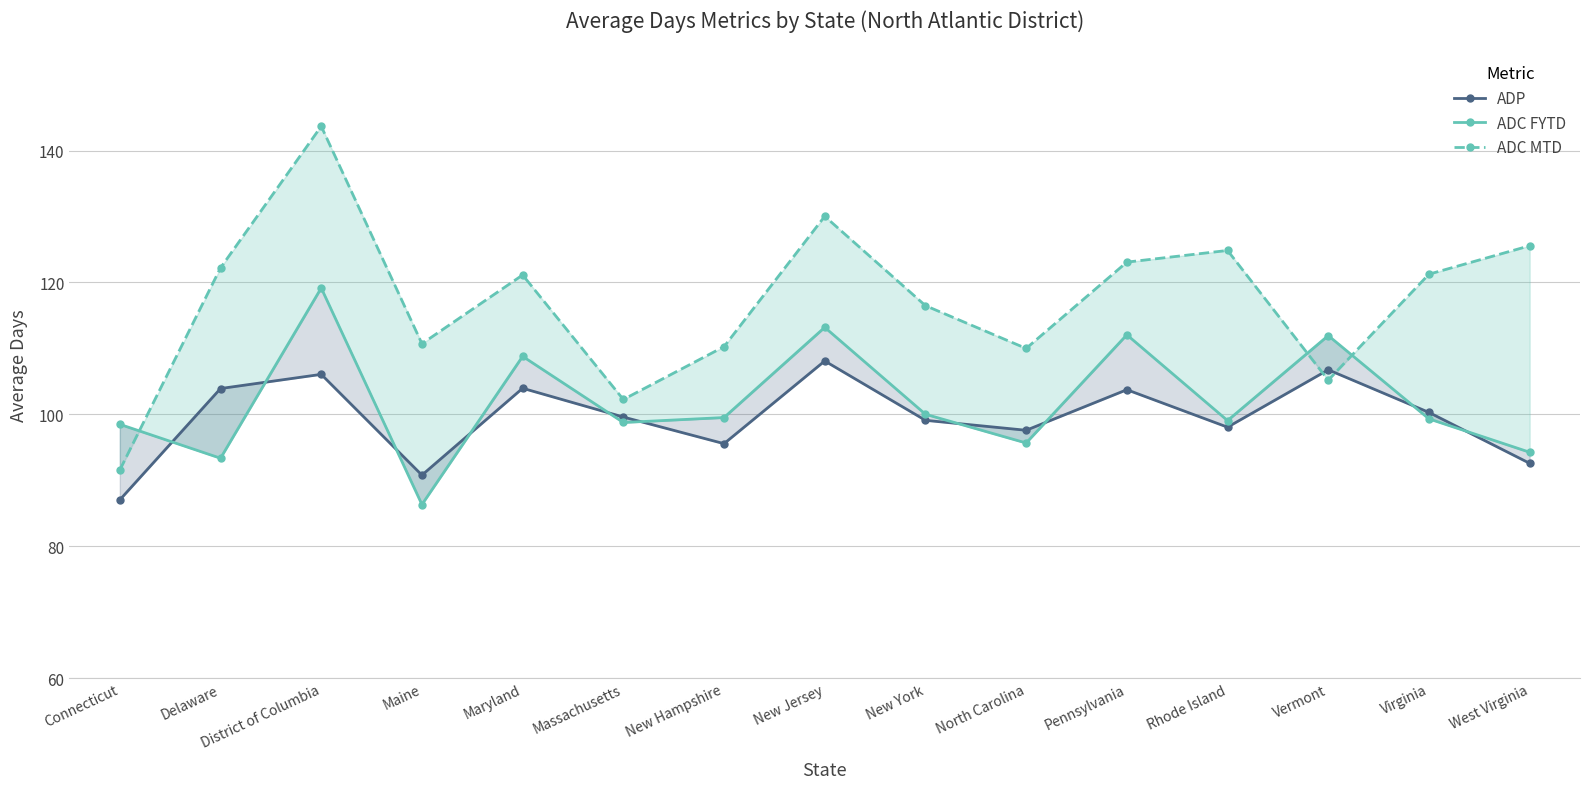

Between Maryland and District of Columbia, which is larger?

District of Columbia